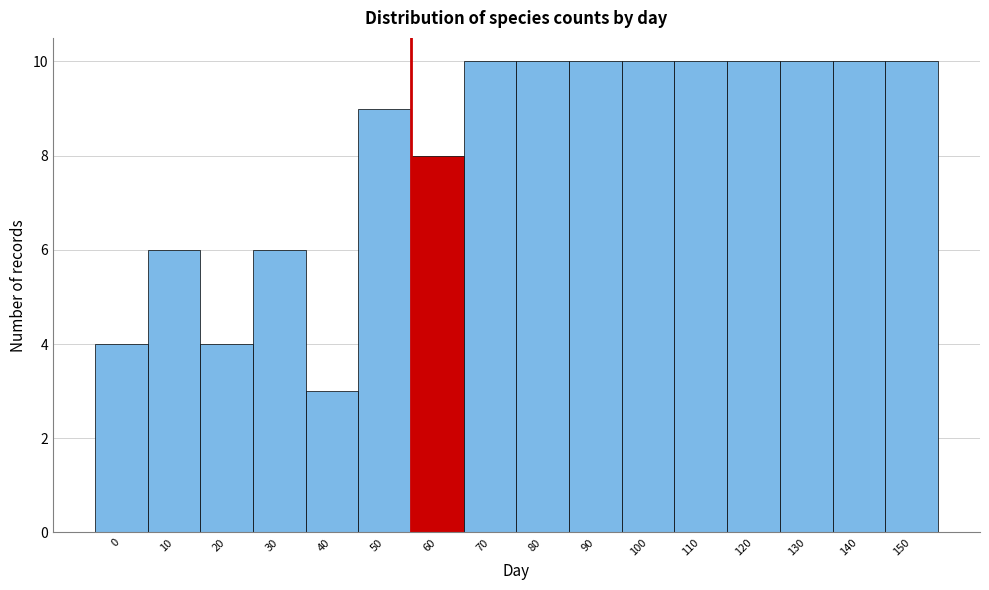

Reading left to right, extract all data points from this chart.

0=4	10=6	20=4	30=6	40=3	50=9	60=8	70=10	80=10	90=10	100=10	110=10	120=10	130=10	140=10	150=10